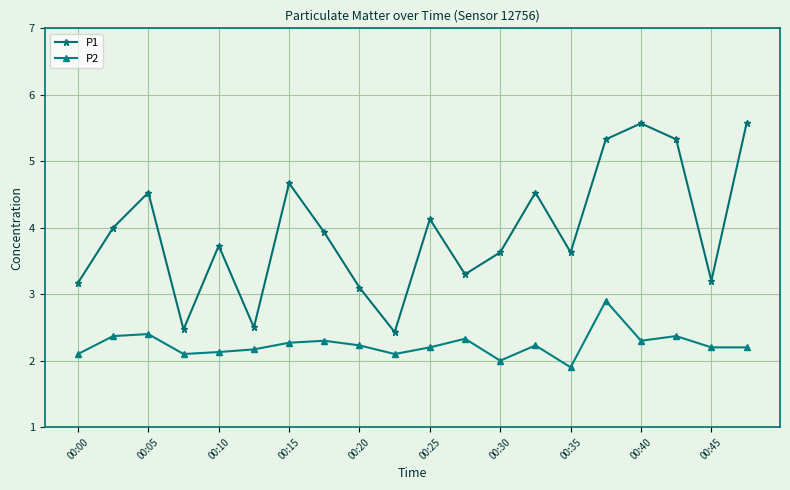

Reading right to left, transcribe all the data shown in this chart.

P1: 5.6	3.2	5.3	5.6	5.3	3.6	4.5	3.6	3.3	4.1	2.4	3.1	3.9	4.7	2.5	3.7	2.5	4.5	4.0	3.2
P2: 2.2	2.2	2.4	2.3	2.9	1.9	2.2	2.0	2.3	2.2	2.1	2.2	2.3	2.3	2.2	2.1	2.1	2.4	2.4	2.1